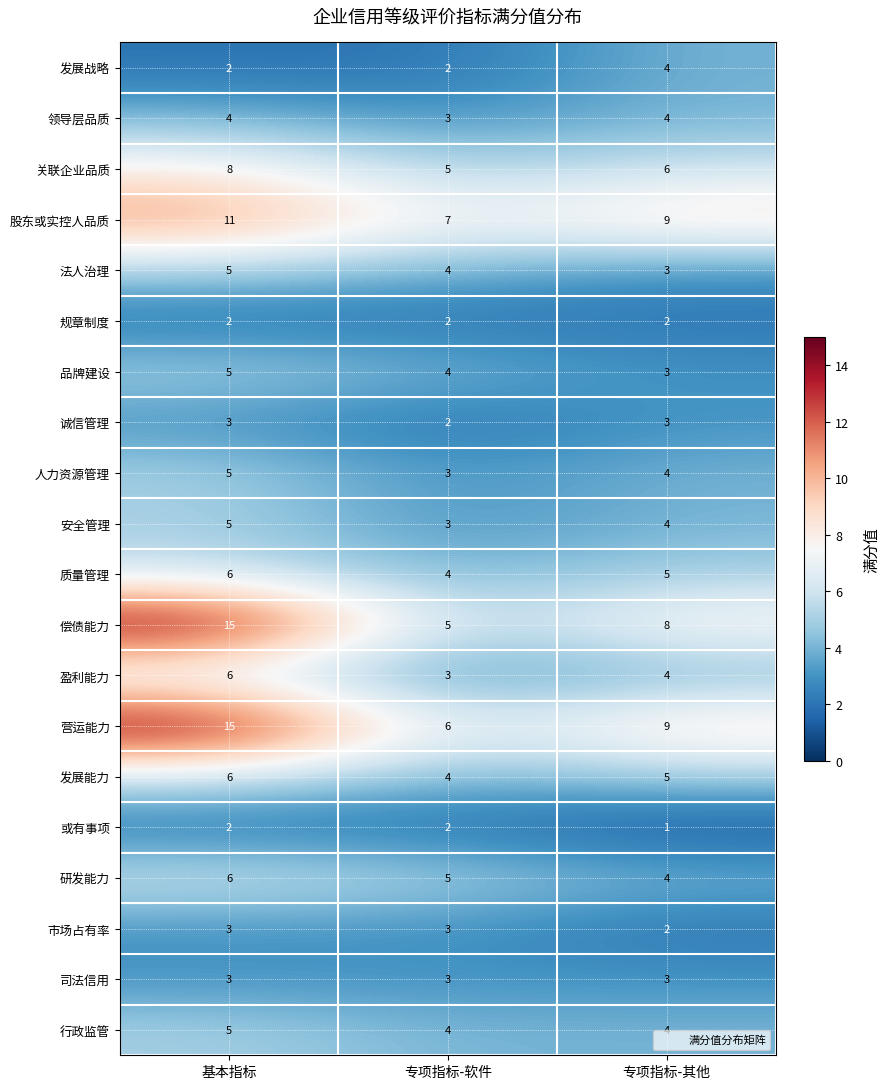

Is the value of 研发能力 at 专项指标-软件 greater than the value of 盈利能力 at 专项指标-其他?

Yes